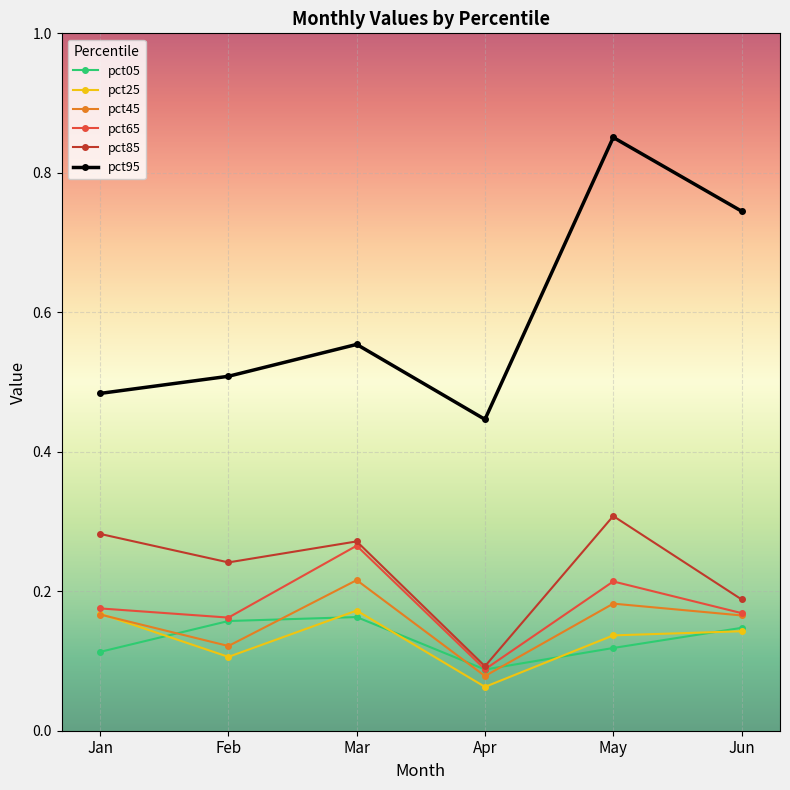

How many lines are shown in the chart?

6